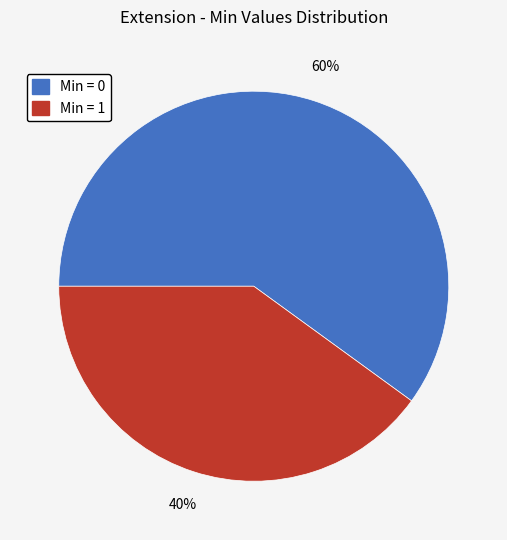

Does any single category account for the majority?

Yes